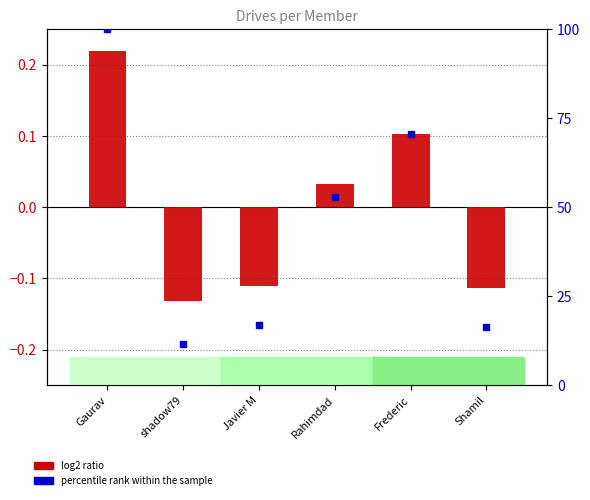

Between Shamil and Gaurav, which is larger?

Gaurav